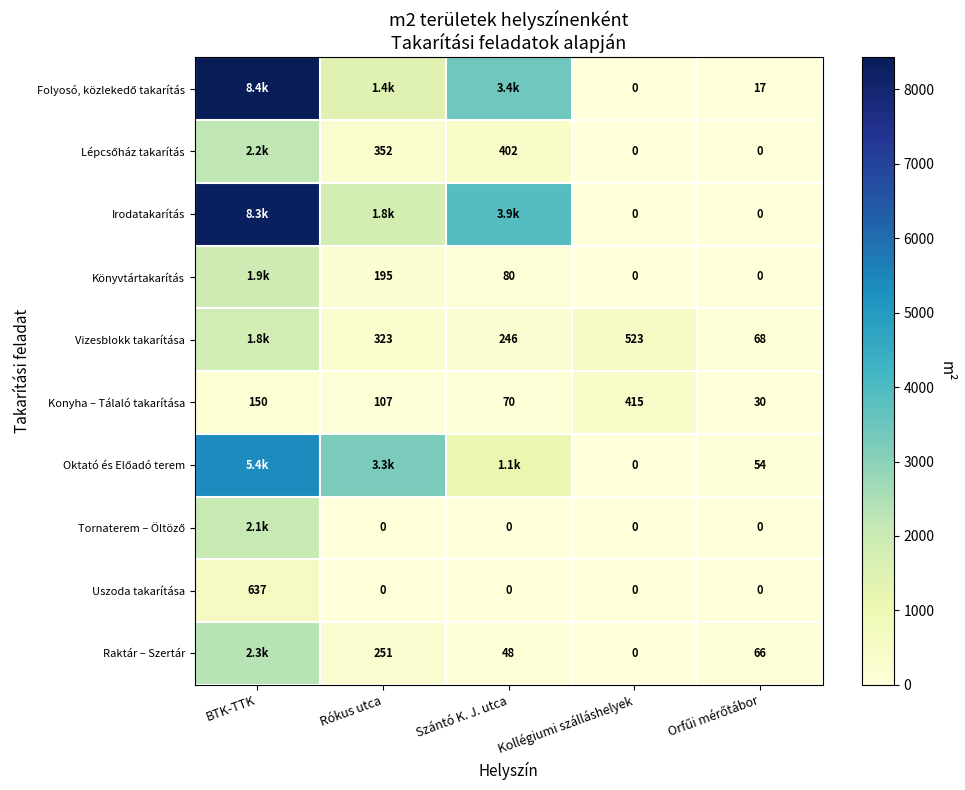

What is the difference between the maximum and minimum values in the Uszoda takarítása series?

637